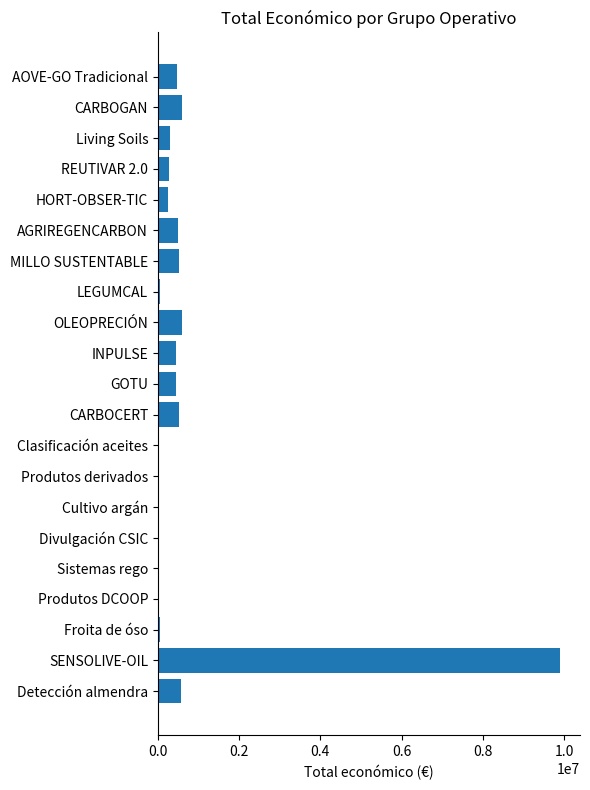

Are the bars grouped side by side (vs. stacked)?

No